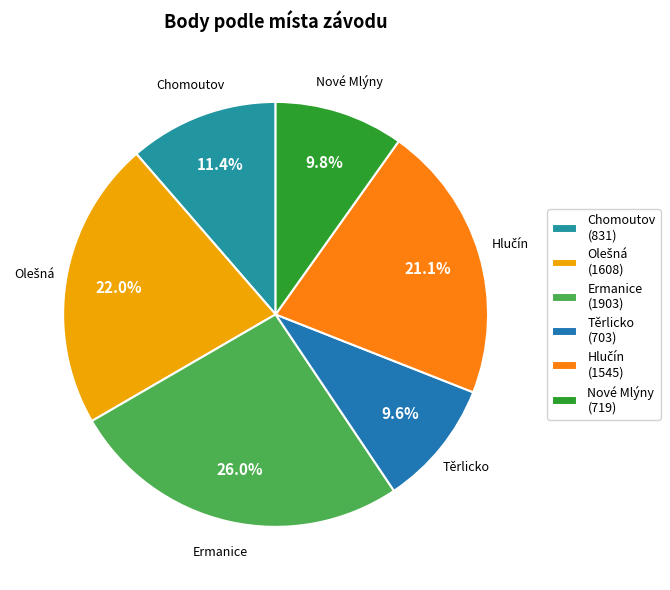

Does any single category account for the majority?

No